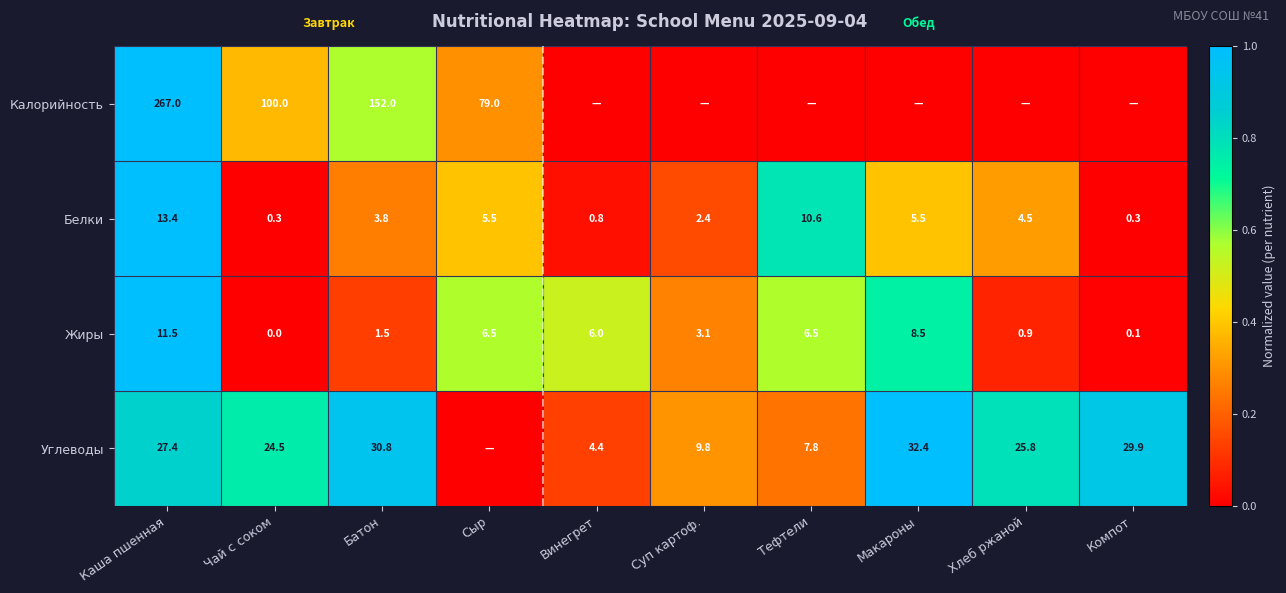

Where does the Белки series first go above 4?

Каша пшенная